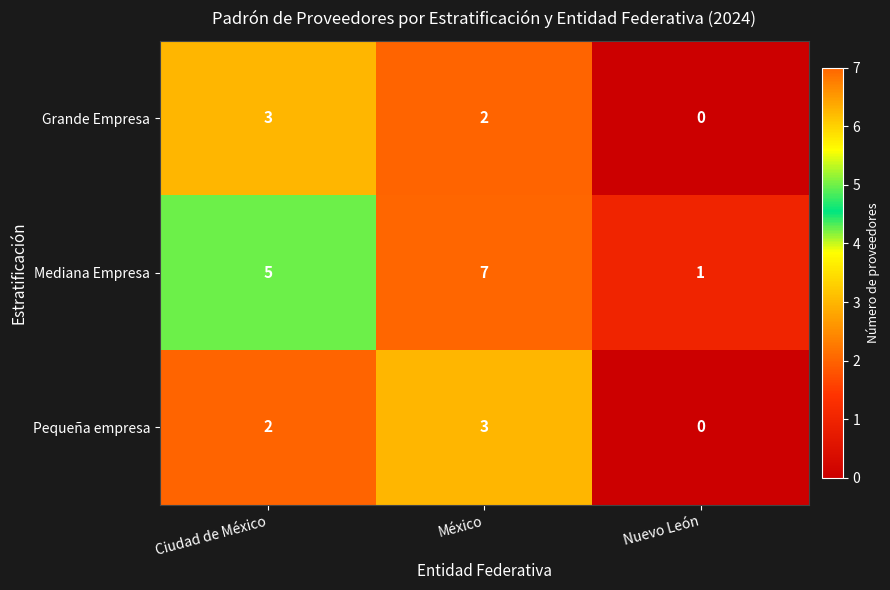

Which series has the largest range (max minus min)?

row_1